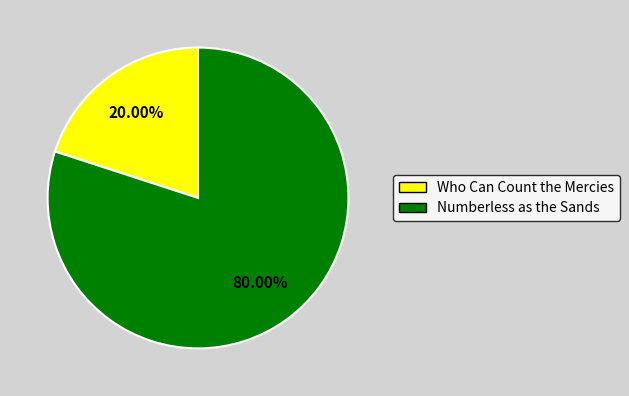

Is there a majority slice in this chart?

Yes